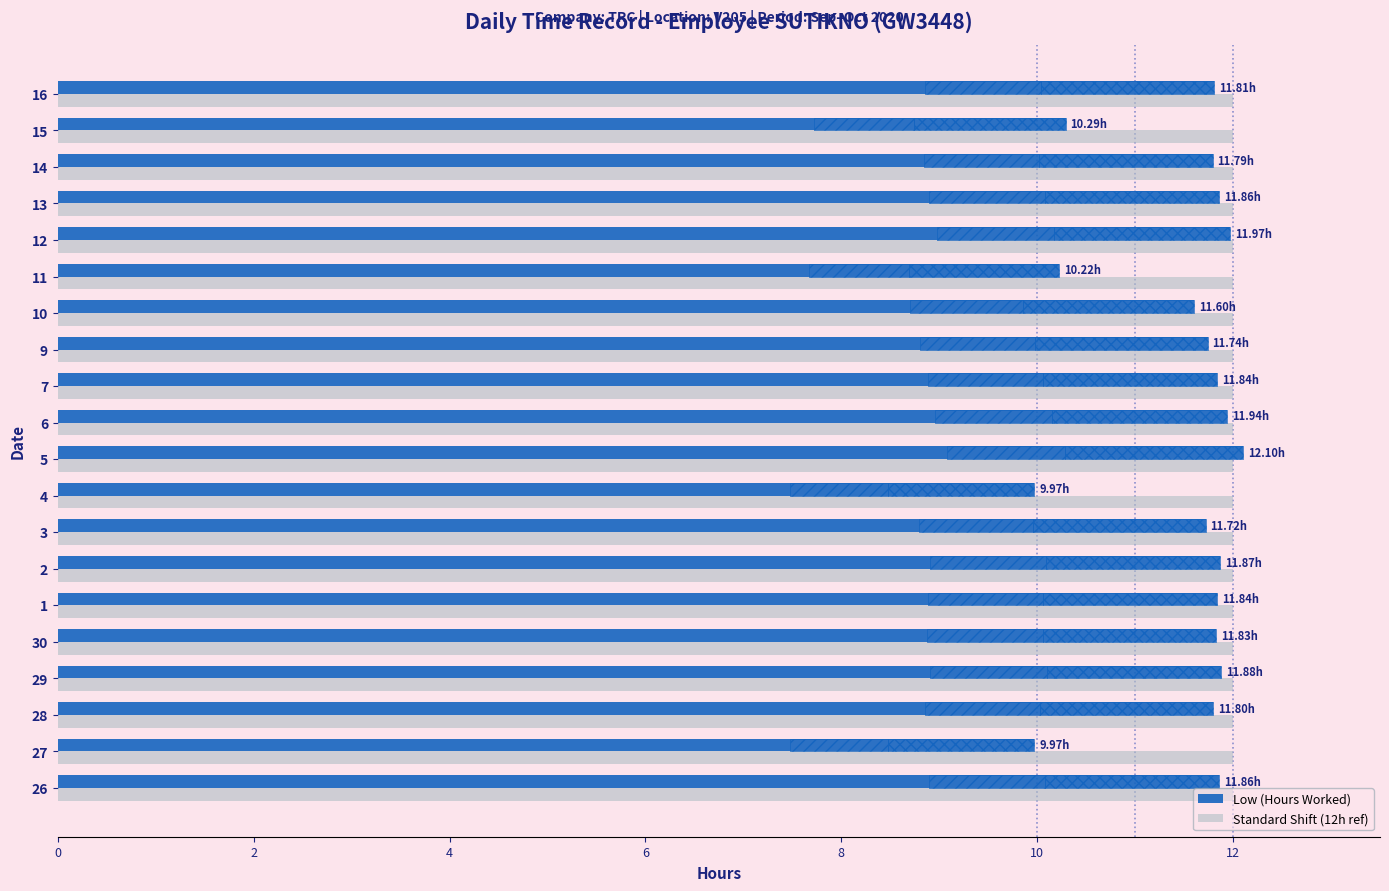

List the series in order of their peak value, highest first.

Low (Hours Worked), Standard Shift (12h ref)